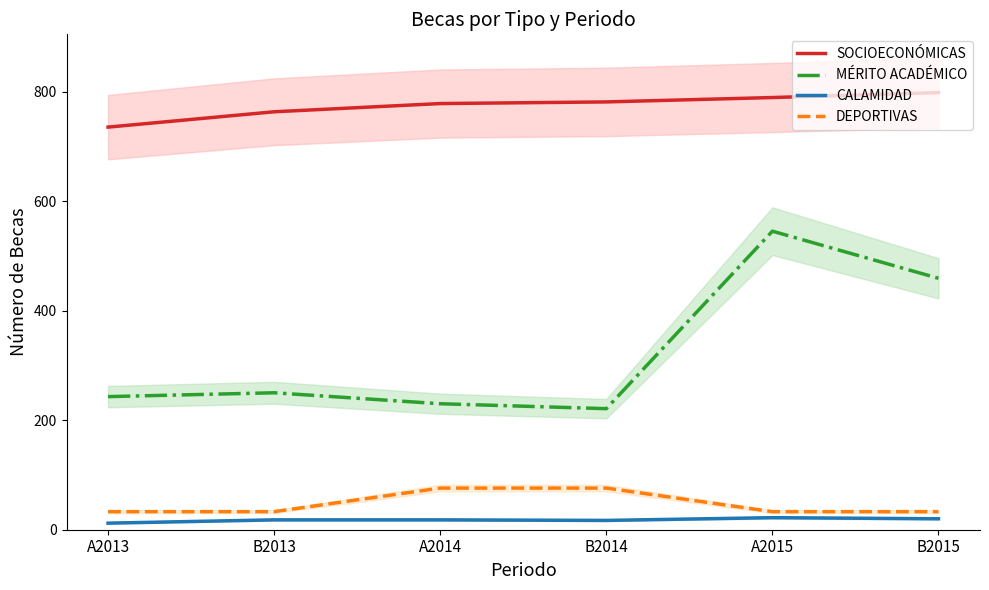

What value does the DEPORTIVAS series have at B2013, to the nearest 5?

35